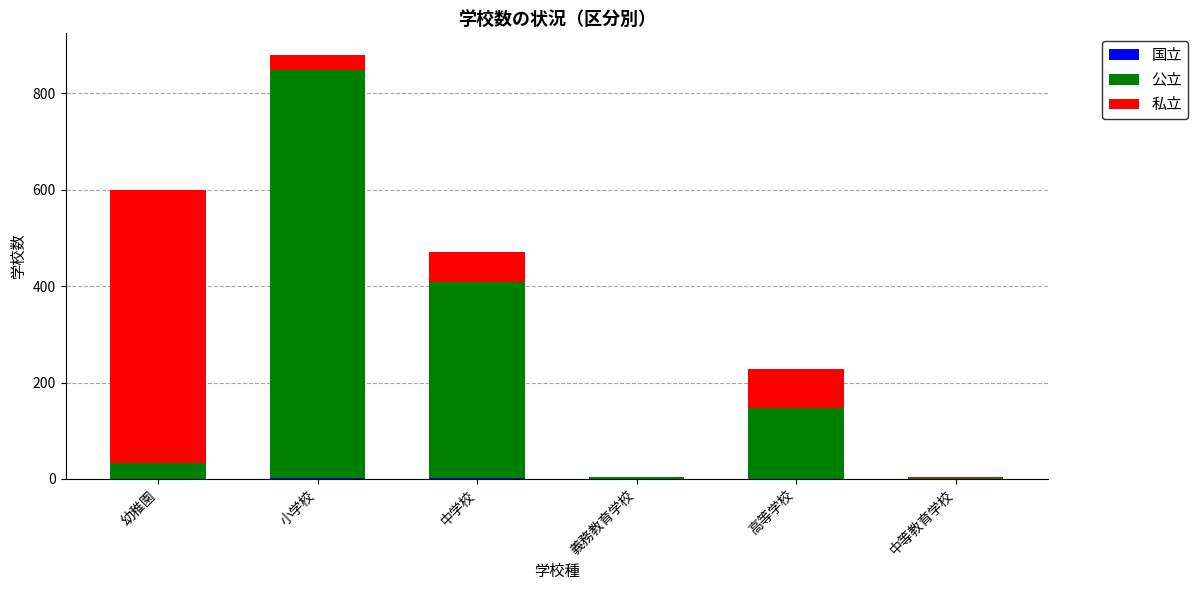

At which category is the sum across all series the highest?

小学校